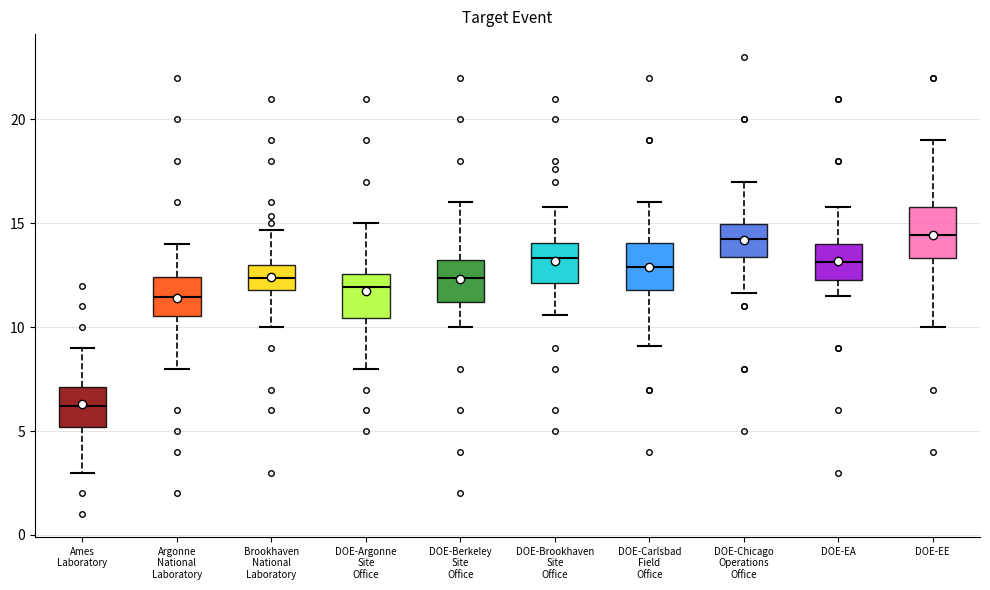

Reading left to right, transcribe this box plot: for each box, give where its median line is, the range the box spans, and where its two whiskers end, as read against the y-axis. The values are not printed on the chart, so give them approximately, as read against the axis.

Ames Laboratory: median 6.0, box 5.0 to 7.0, whiskers 3.0 to 9.0
Argonne National Laboratory: median 11.5, box 10.5 to 12.5, whiskers 8.0 to 14.0
Brookhaven National Laboratory: median 12.5, box 12.0 to 13.0, whiskers 10.0 to 14.5
DOE-Argonne Site Office: median 12.0, box 10.5 to 12.5, whiskers 8.0 to 15.0
DOE-Berkeley Site Office: median 12.5, box 11.0 to 13.0, whiskers 10.0 to 16.0
DOE-Brookhaven Site Office: median 13.5, box 12.0 to 14.0, whiskers 10.5 to 16.0
DOE-Carlsbad Field Office: median 13.0, box 12.0 to 14.0, whiskers 9.0 to 16.0
DOE-Chicago Operations Office: median 14.0, box 13.5 to 15.0, whiskers 11.5 to 17.0
DOE-EA: median 13.0, box 12.5 to 14.0, whiskers 11.5 to 16.0
DOE-EE: median 14.5, box 13.5 to 16.0, whiskers 10.0 to 19.0